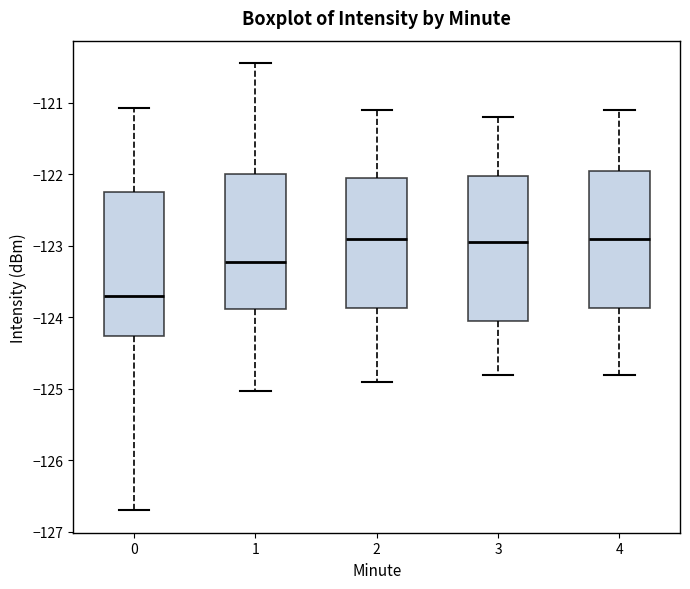

Which box has the lowest median line?

0